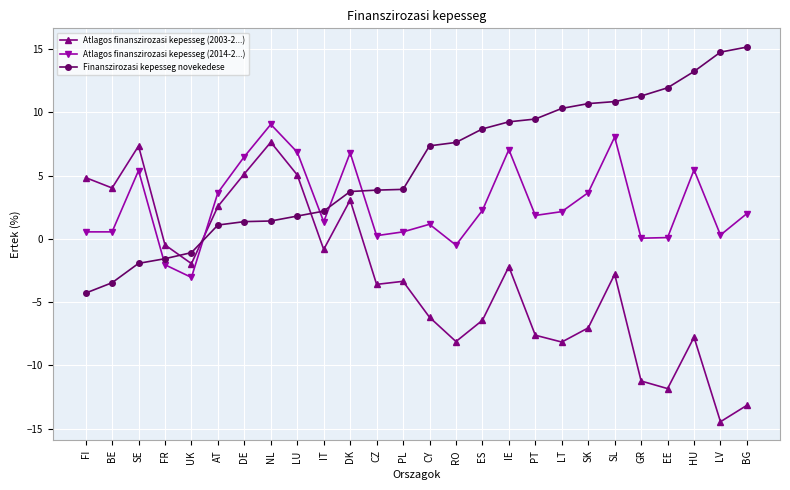

Which series ends up on top after the final intersection of Atlagos finanszirozasi kepesseg (2014-2...) and Finanszirozasi kepesseg novekedese?

Finanszirozasi kepesseg novekedese